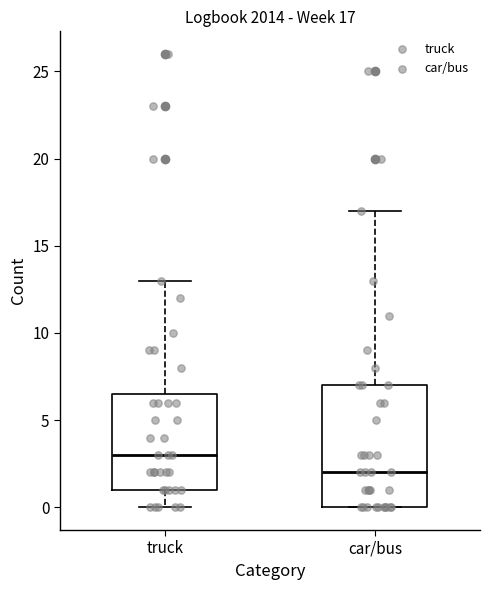

Which box has the highest median line?

truck